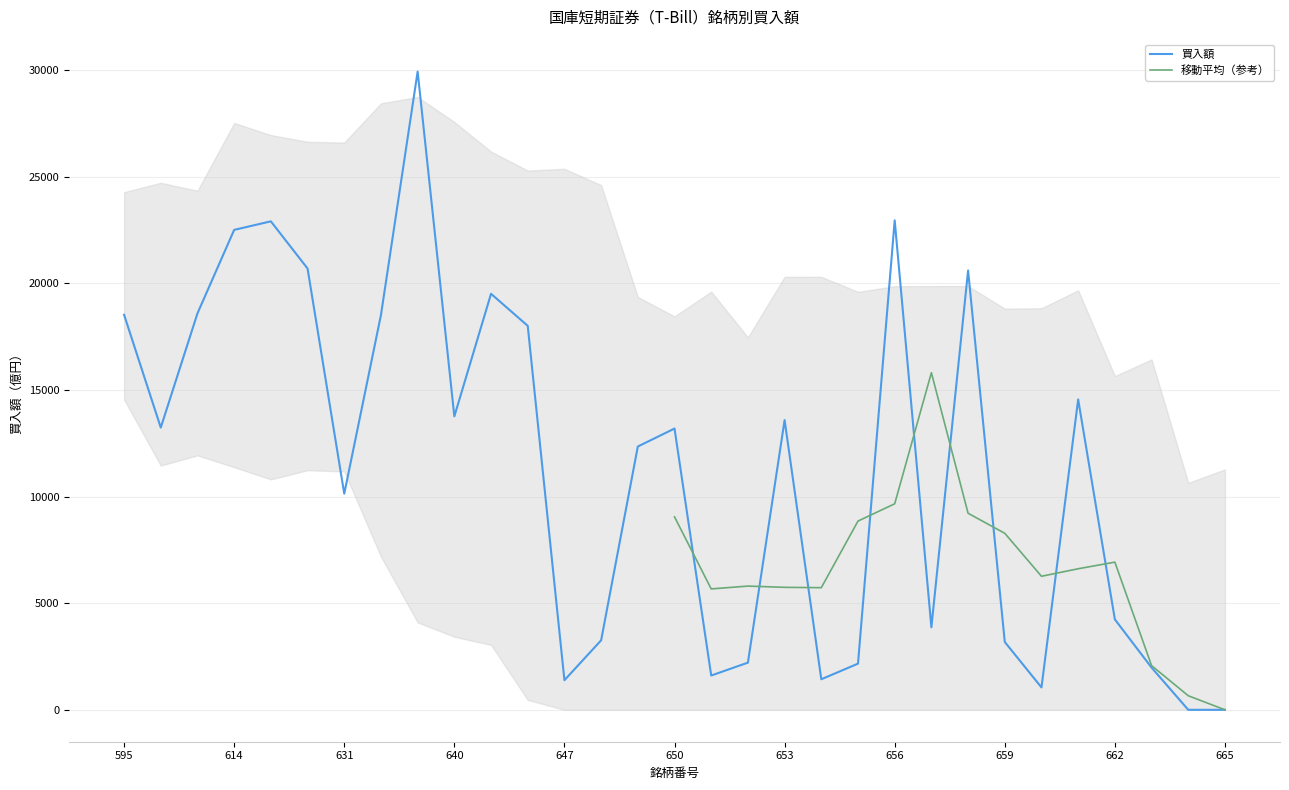

How many data points does each series have?

31